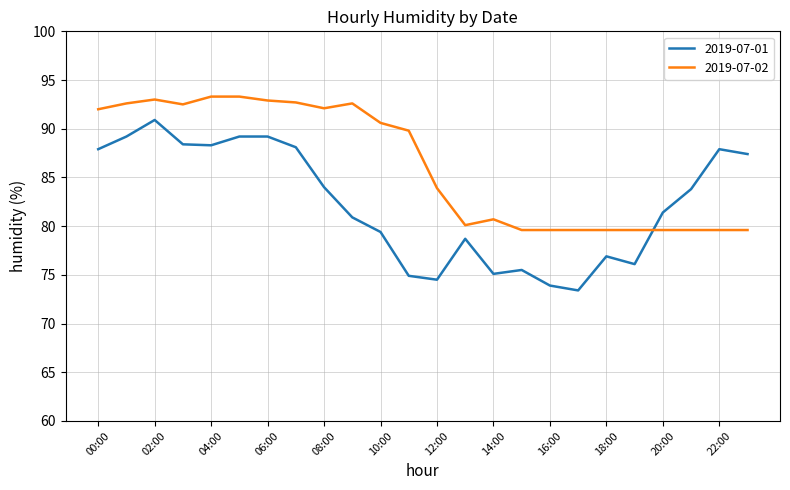

True or false: 2019-07-01 and 2019-07-02 cross at least once.

True